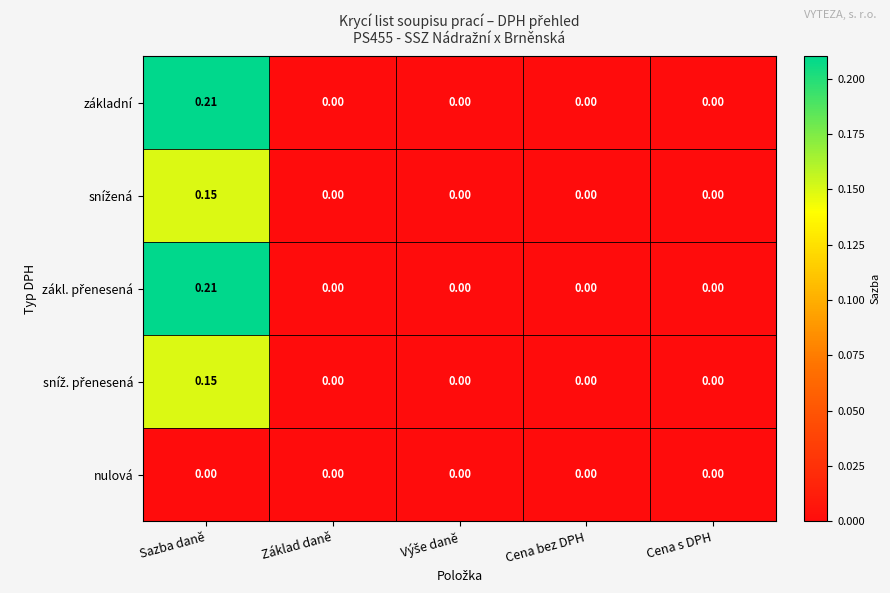

At which category does the chart reach its peak across all series?

Sazba daně